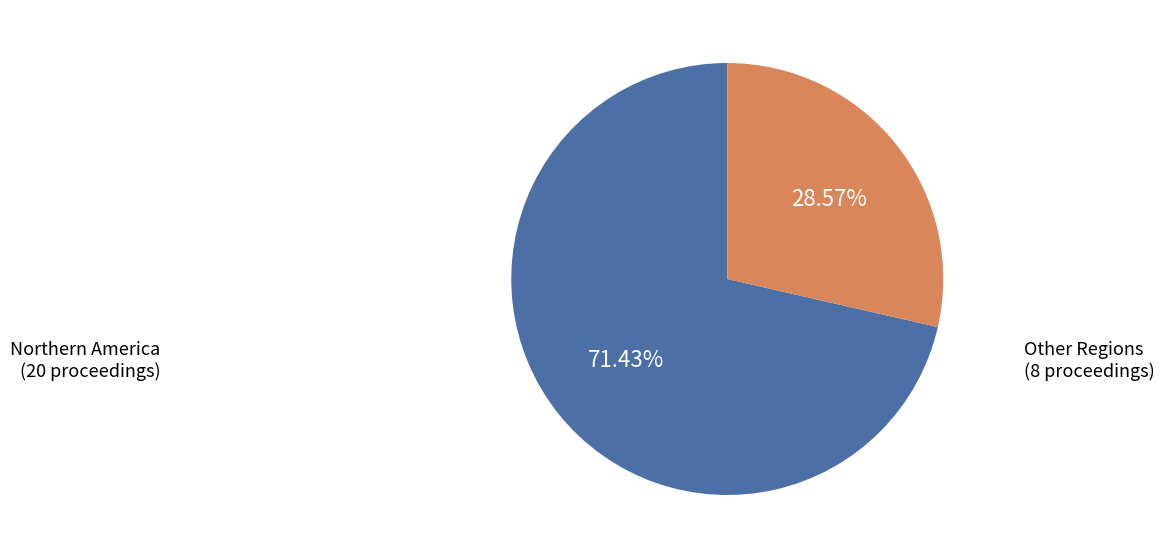

Approximately how many times larger is the value at Other Regions compared to Northern America?

0.4